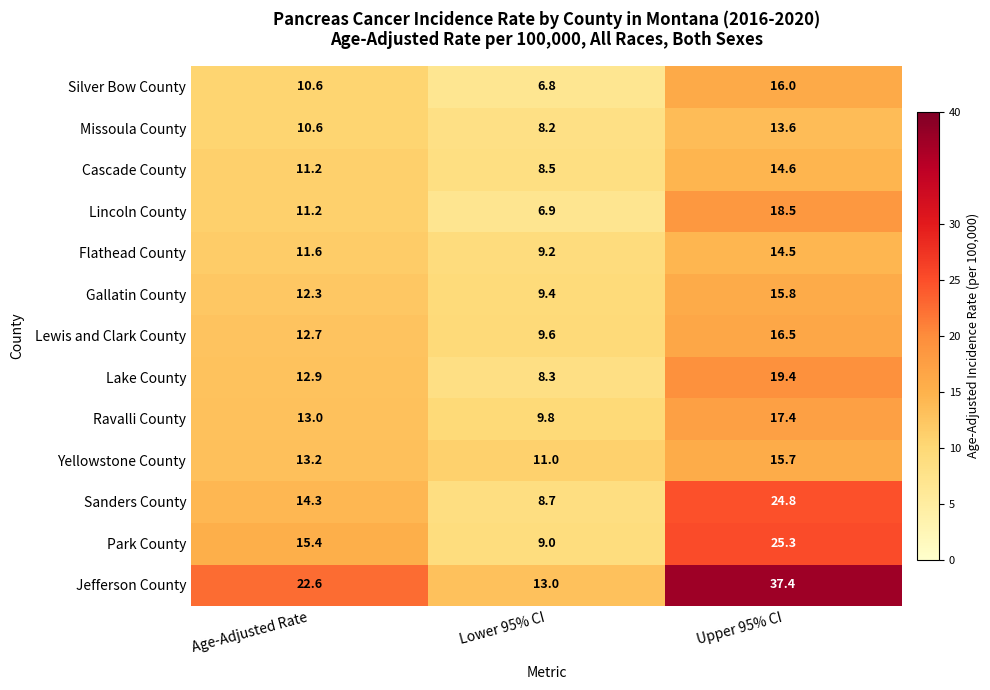

Where does the Sanders County series first go above 14?

Age-Adjusted Rate